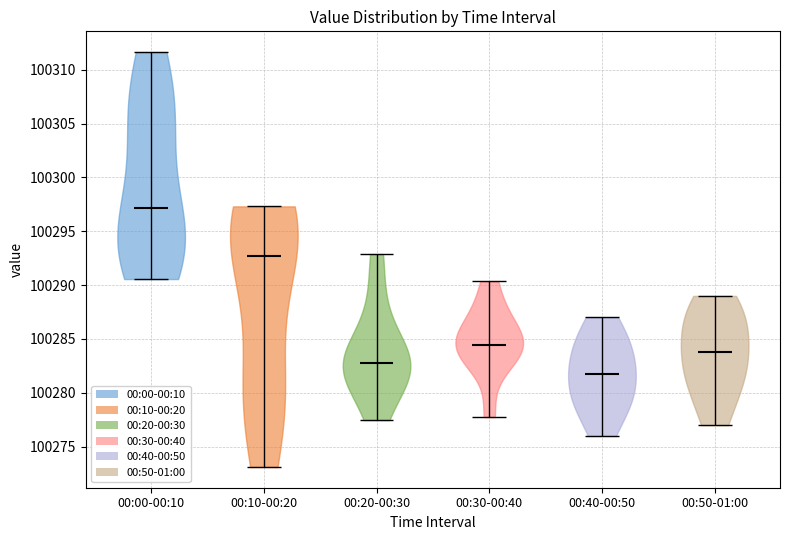

Reading left to right, read every violin against the y-axis: where its median line is, and the lowest and highest points it reaches. The values are not printed on the chart, so give them approximately, as read against the axis.

00:00-00:10: median line 100297.0, lowest point 100290.5, highest point 100311.5
00:10-00:20: median line 100292.5, lowest point 100273.0, highest point 100297.5
00:20-00:30: median line 100283.0, lowest point 100277.5, highest point 100293.0
00:30-00:40: median line 100284.5, lowest point 100278.0, highest point 100290.5
00:40-00:50: median line 100282.0, lowest point 100276.0, highest point 100287.0
00:50-01:00: median line 100284.0, lowest point 100277.0, highest point 100289.0